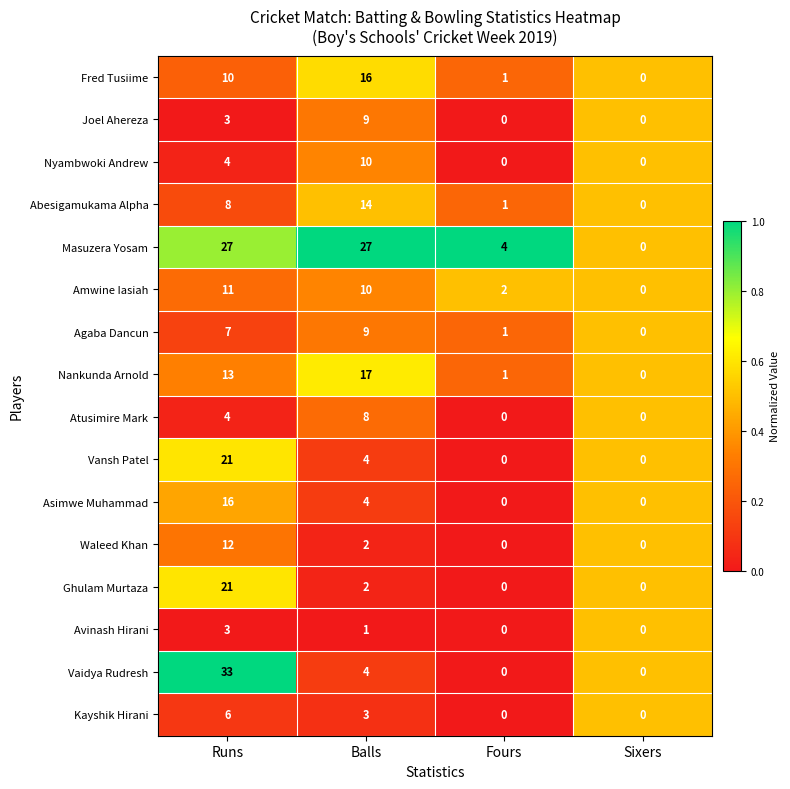

True or false: Nyambwoki Andrew has a value of 6 at Sixers.

False